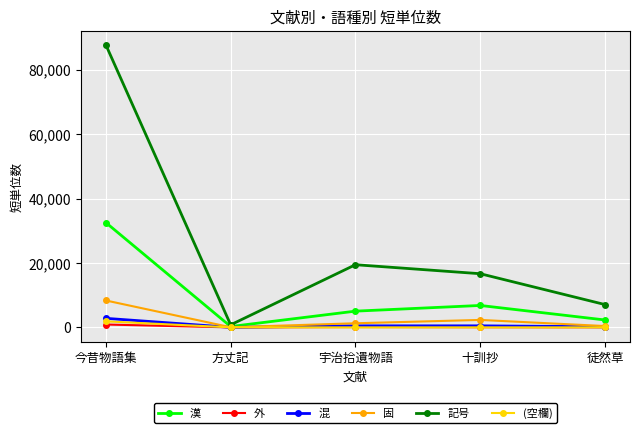

The (空欄) series shows 1876 at 今昔物語集. True or false?

True